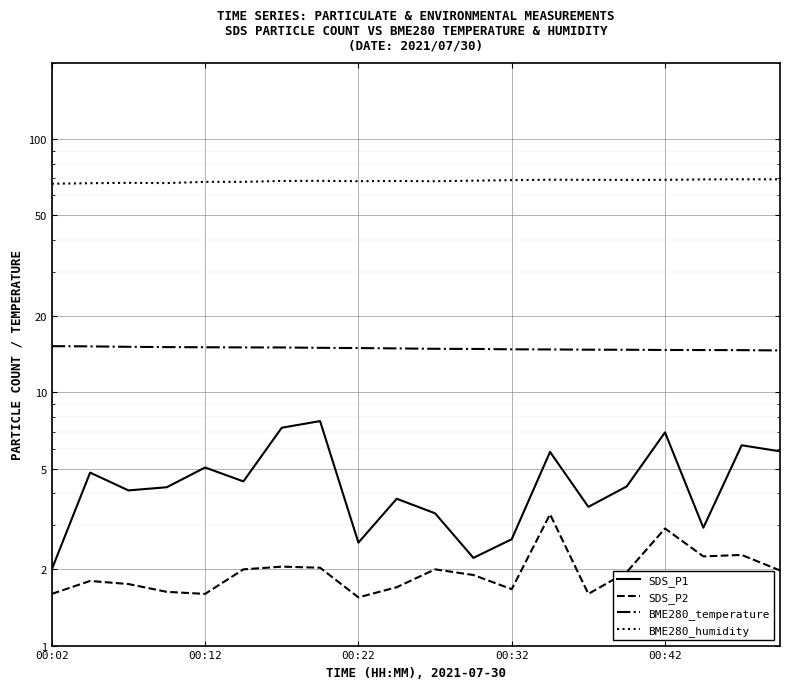

The value of BME280_humidity at 00:02 is 36.0. True or false?

False